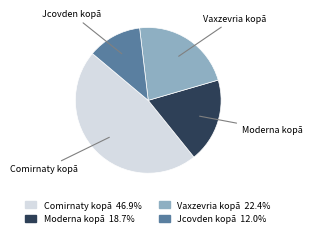

Is there any slice that represents more than half of the pie?

No